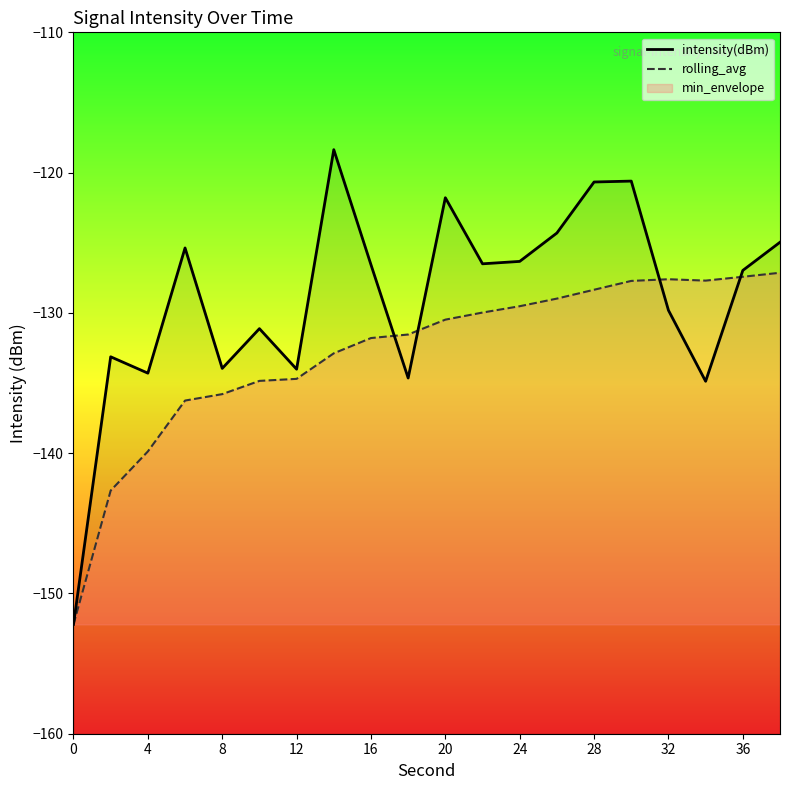

Which series has the widest spread of values?

intensity(dBm)